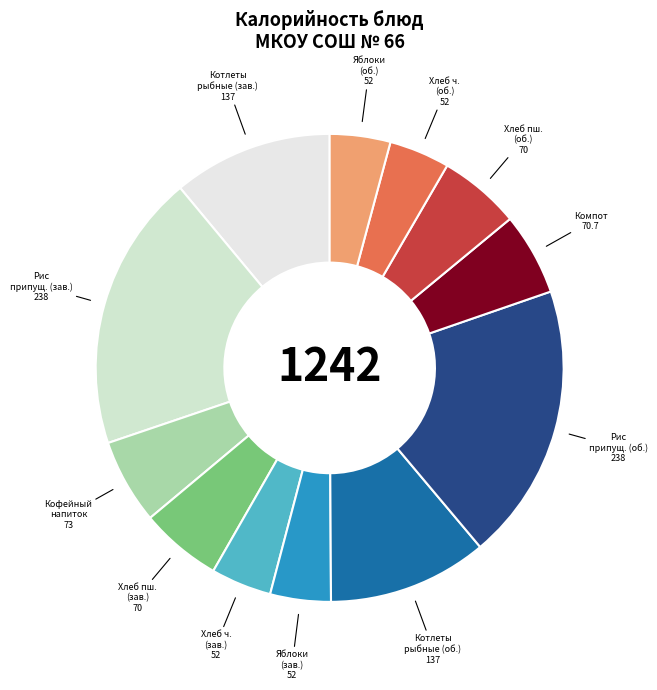

Do Яблоки (об.) and Хлеб ч. (зав.) together represent more than half of the pie?

No